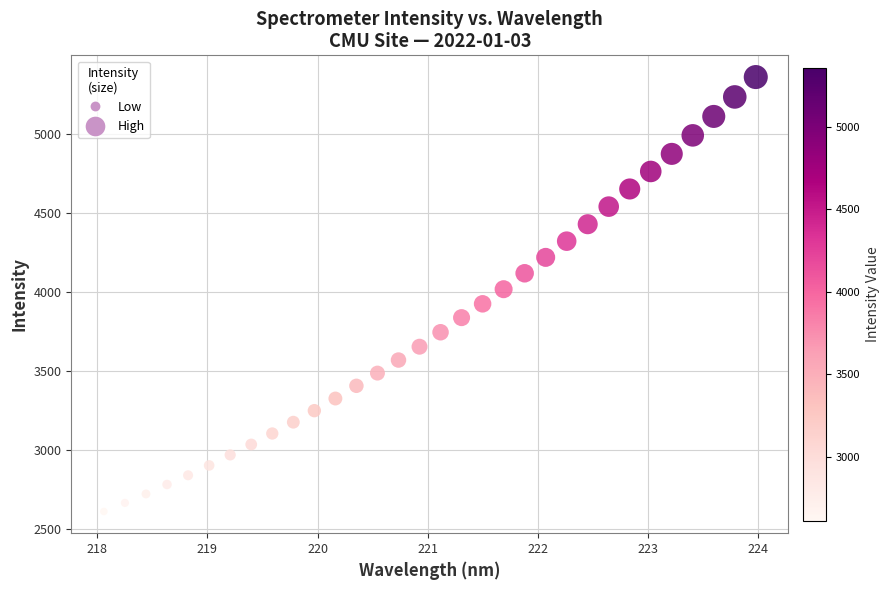

What is the range of X values (max minus min)?

5.9